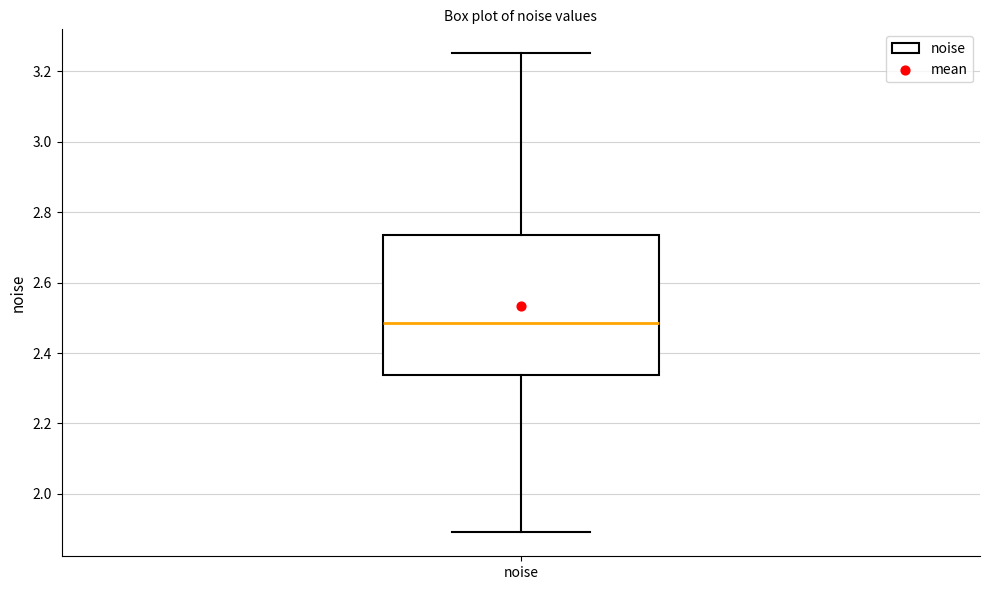

Where does the median line of the box for noise sit on the y-axis? The values are not printed on the chart, so give them approximately, as read against the axis.

2.48